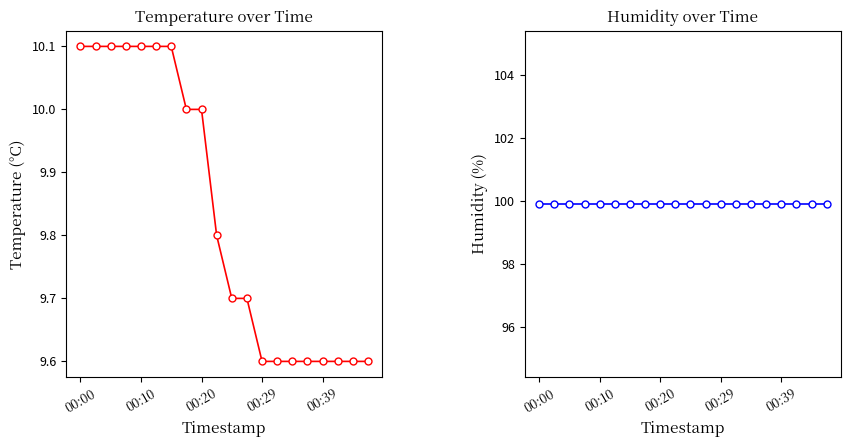

What is the sum of the temperature values at 00:00 and 00:29?

19.7